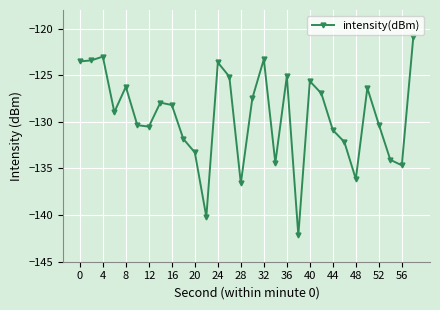

What is the sum of all values?

-3883.2